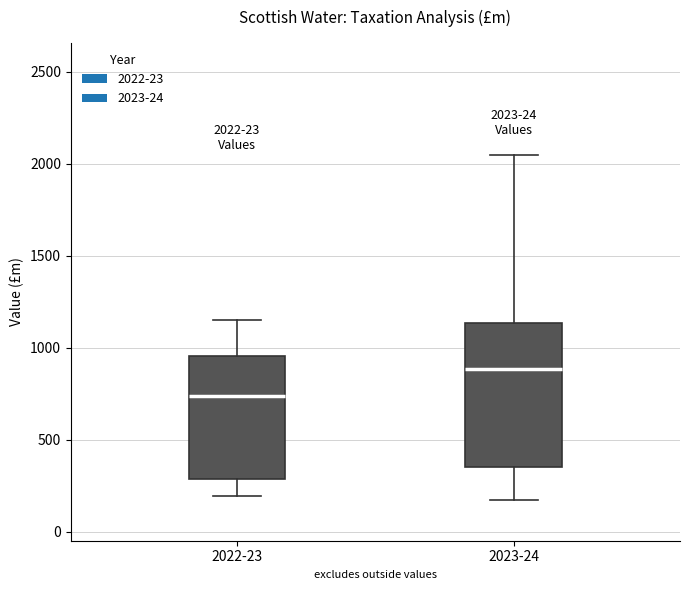

Which box's median line is the lowest?

2022-23